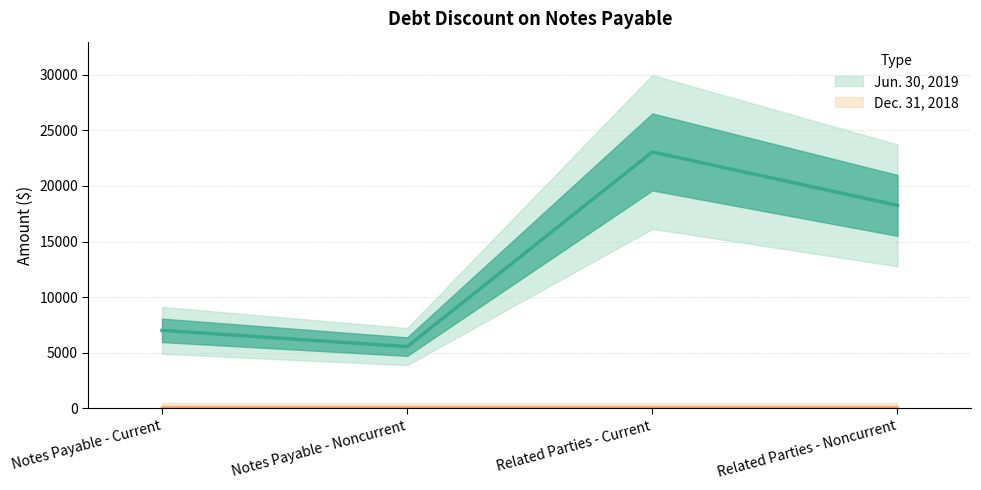

How many values are below 18256?

2